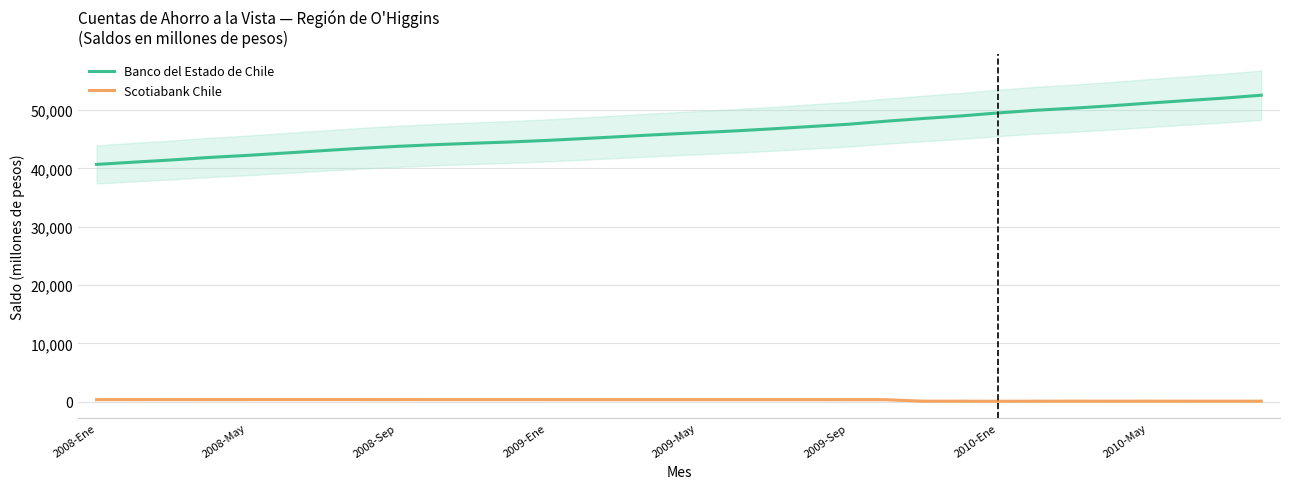

True or false: Scotiabank Chile has a value of 346 at 2008-Sep.

True